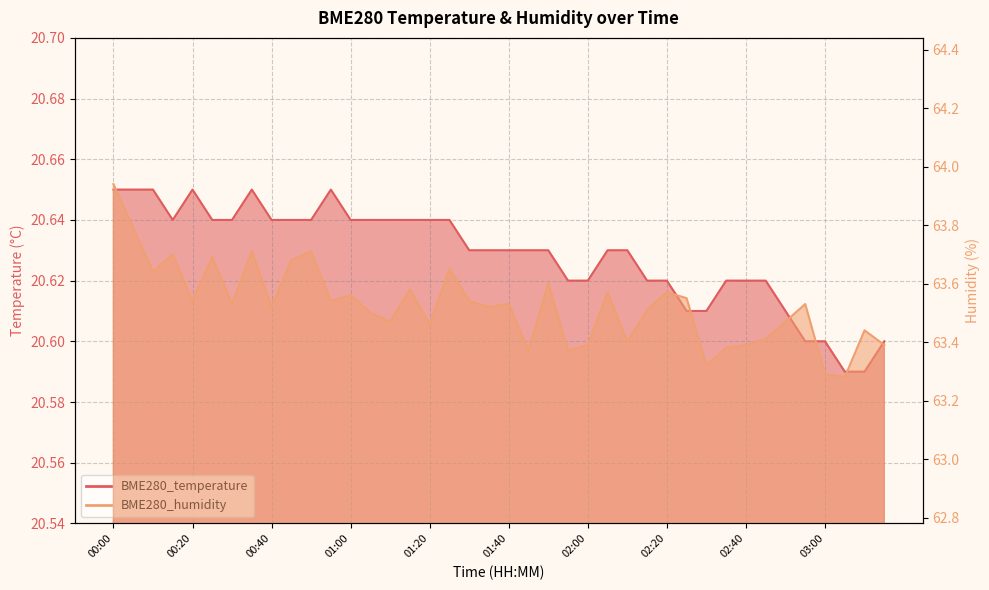

What is the label of the 16th point from the right?

02:00